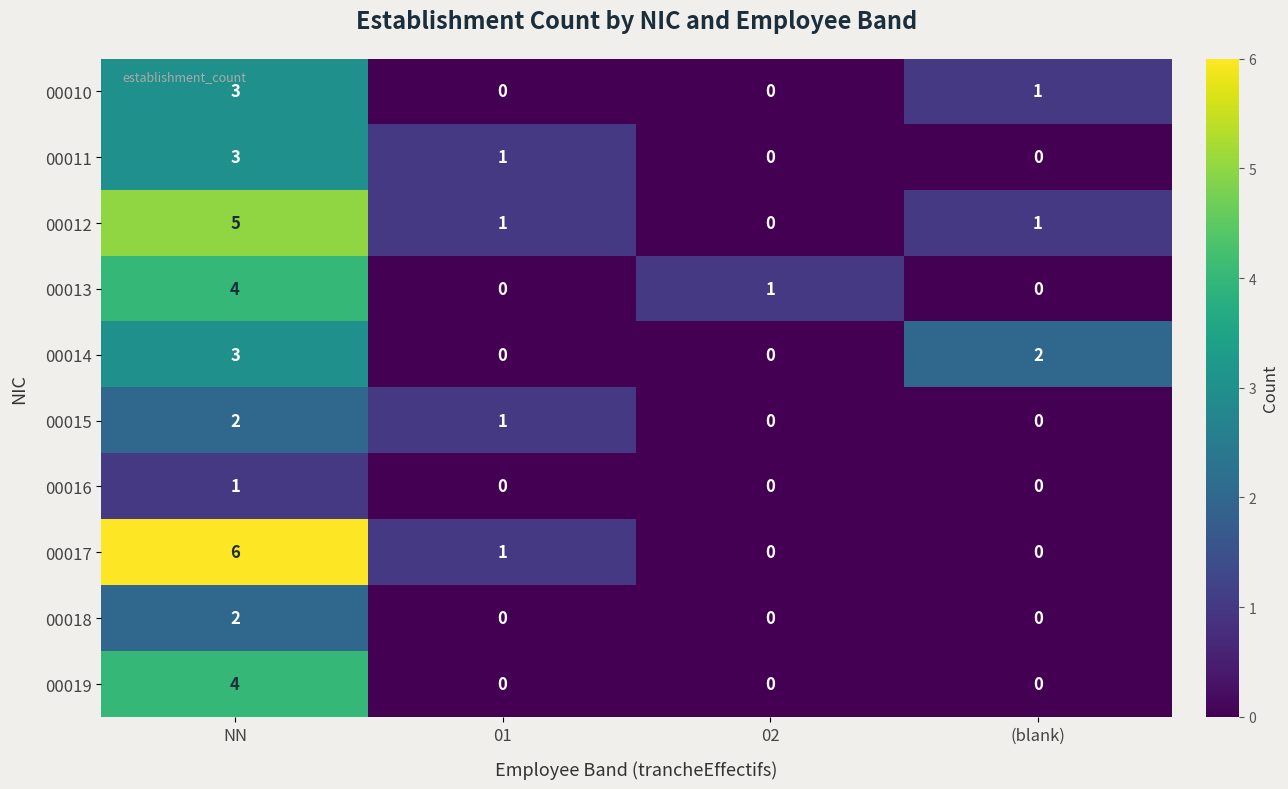

Between 01 and (blank), which series saw the biggest shift?

00014